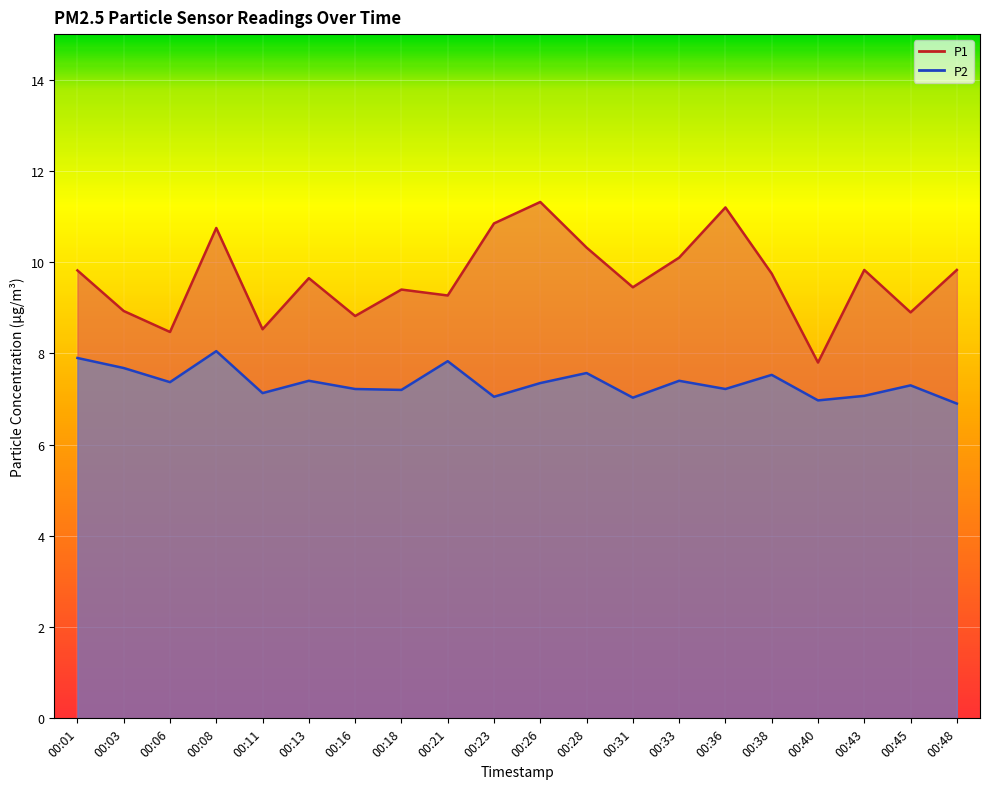

True or false: P2 and P1 intersect in this chart.

False